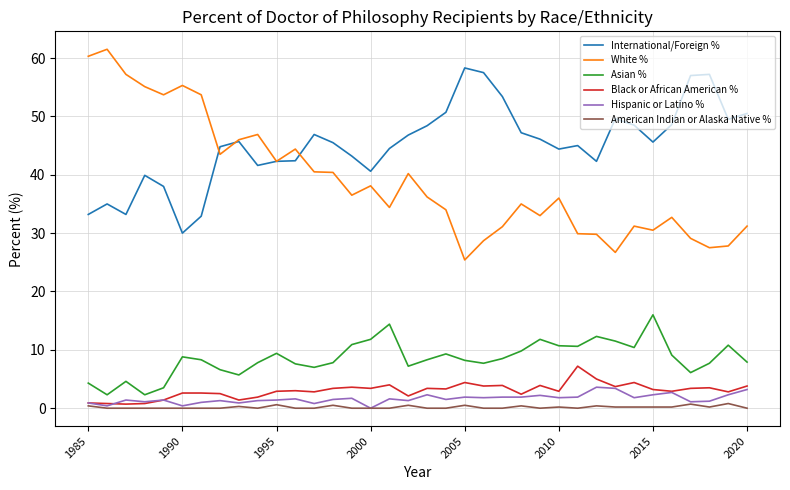

What is the maximum value shown in the chart?

61.5